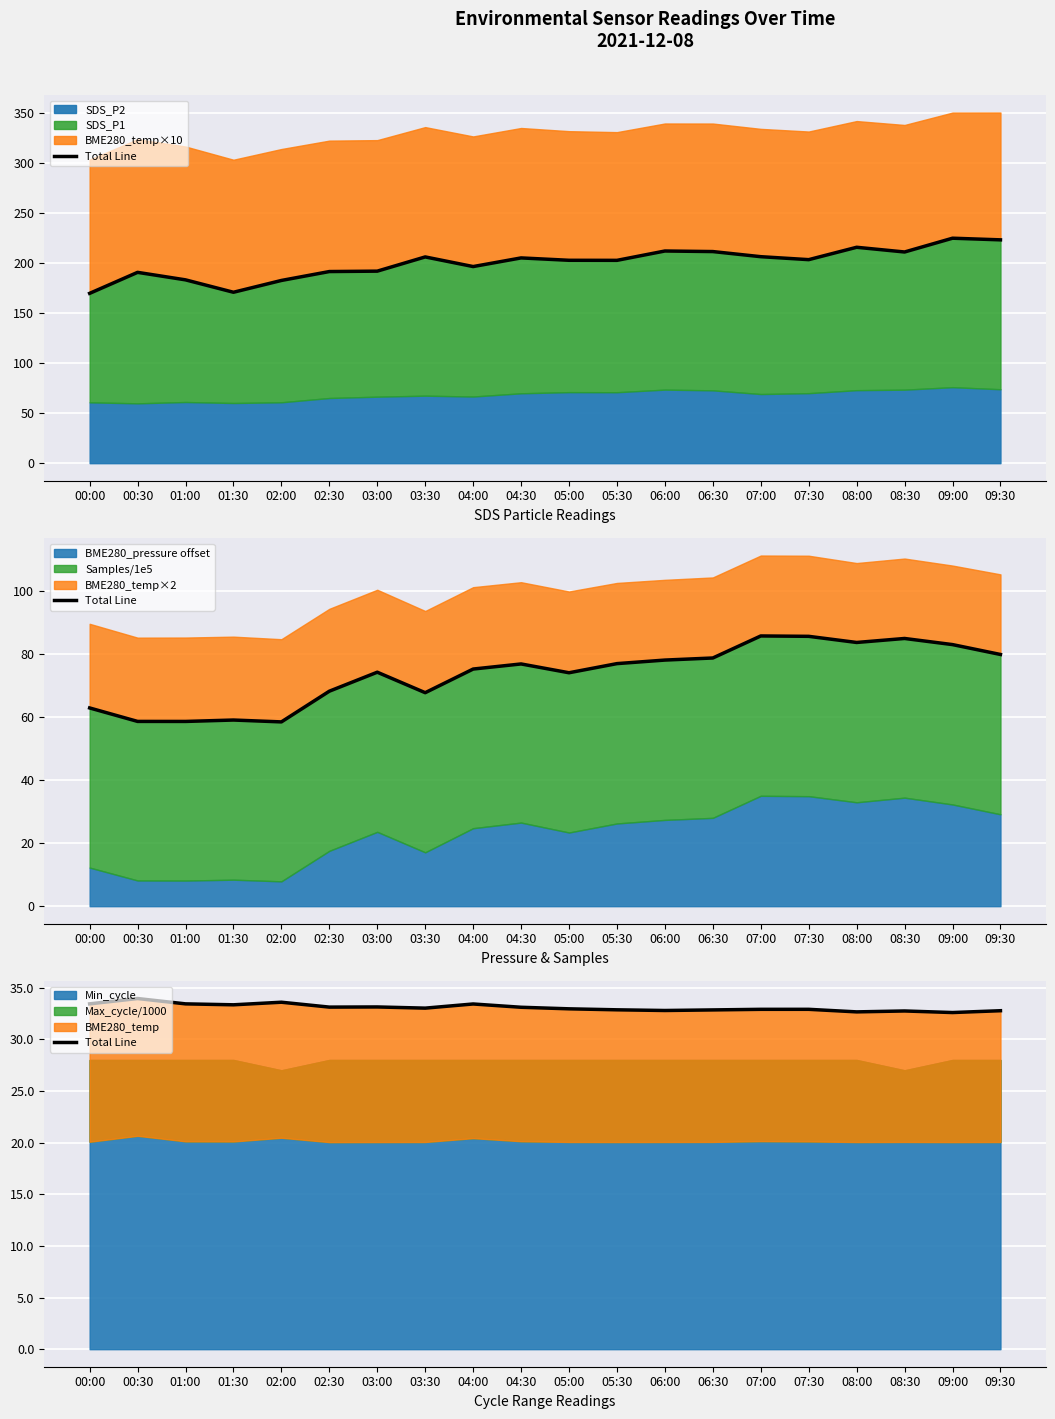

What position from the right is 09:30?

1